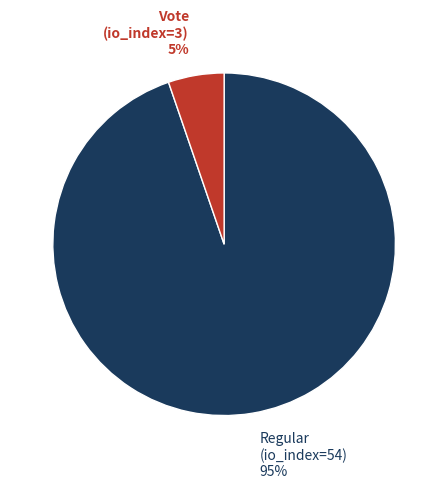

Which slice is the smallest?

Vote (io_index=3)